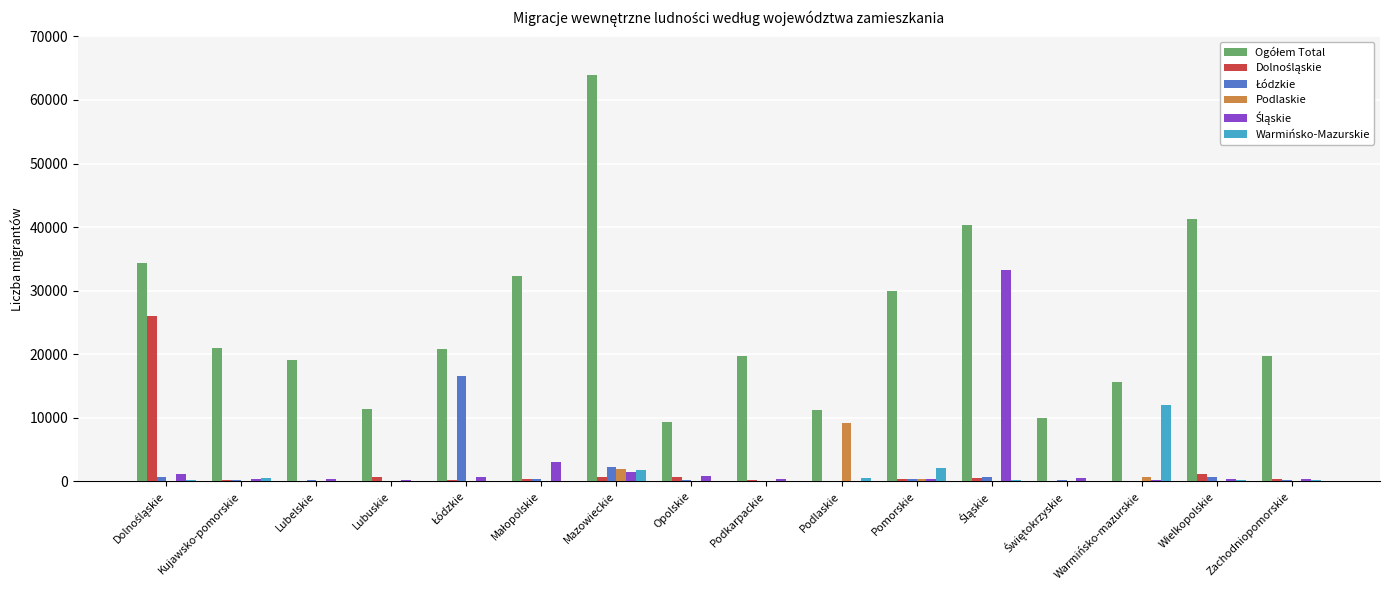

Which category has the highest value in the Warmińsko-Mazurskie series?

Warmińsko-mazurskie